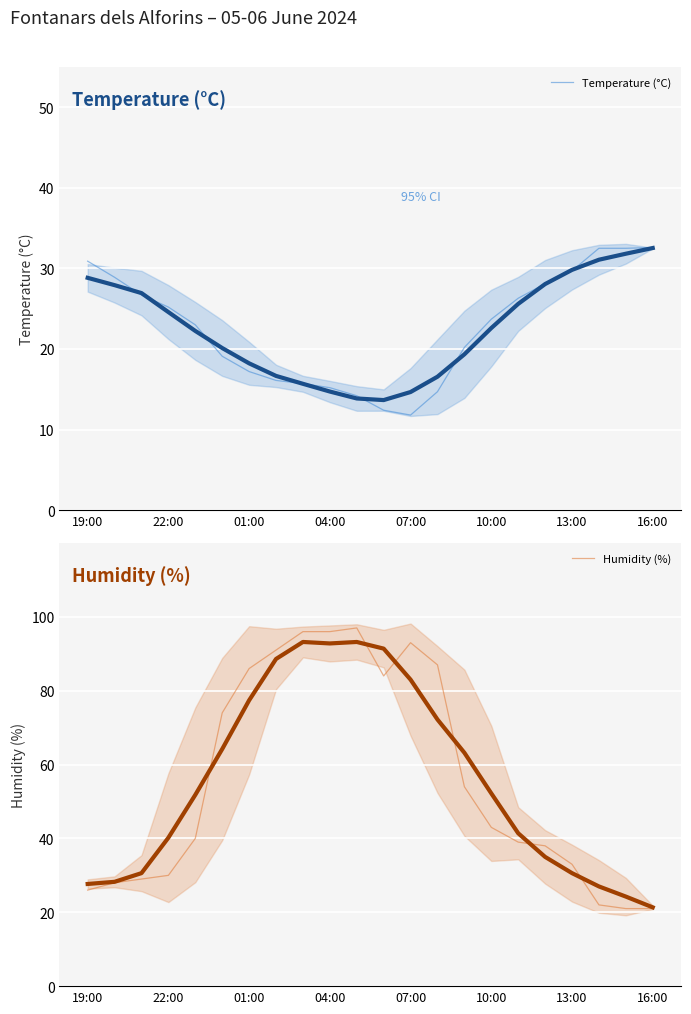

What are all the series names shown in the legend?

Temperature (°C), Humidity (%)